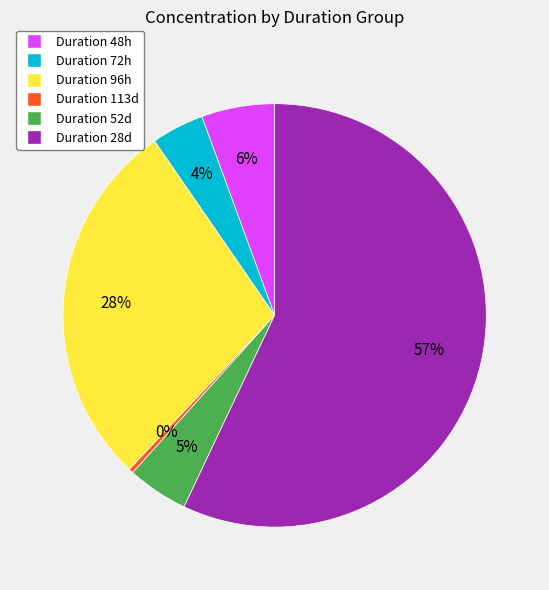

To the nearest percent, what is the difference between the largest and smallest slice percentages?

57%